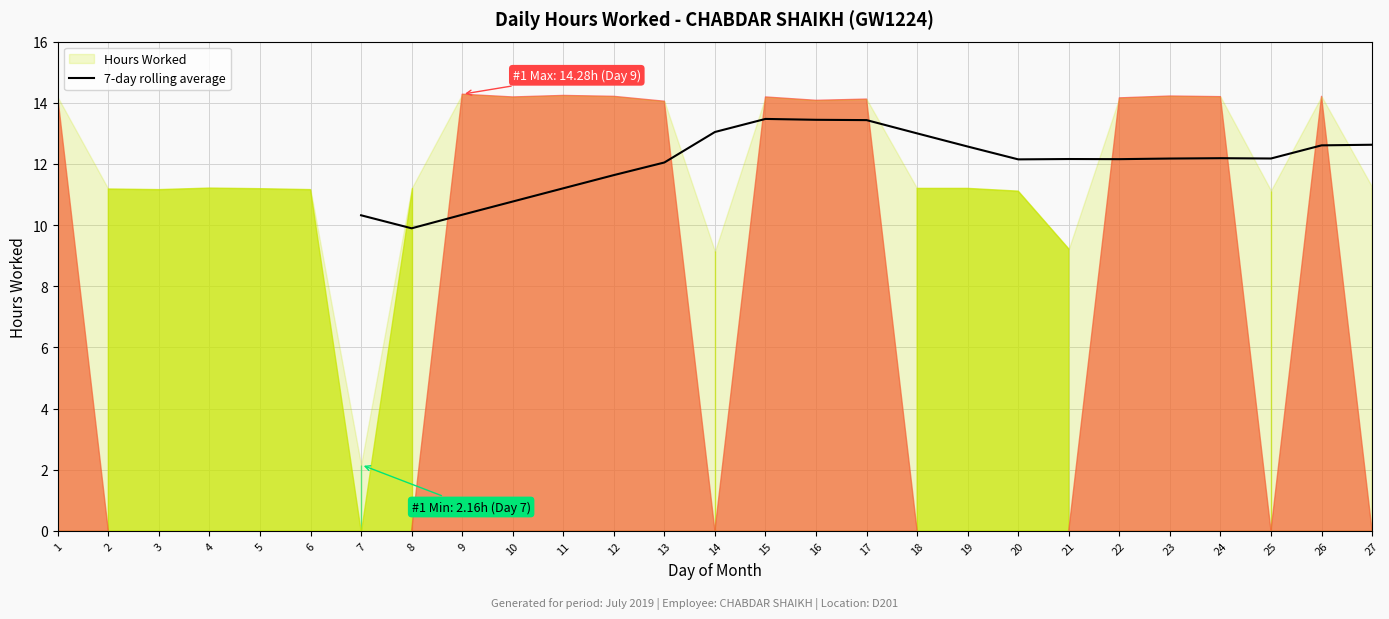

What is the average value?

12.1